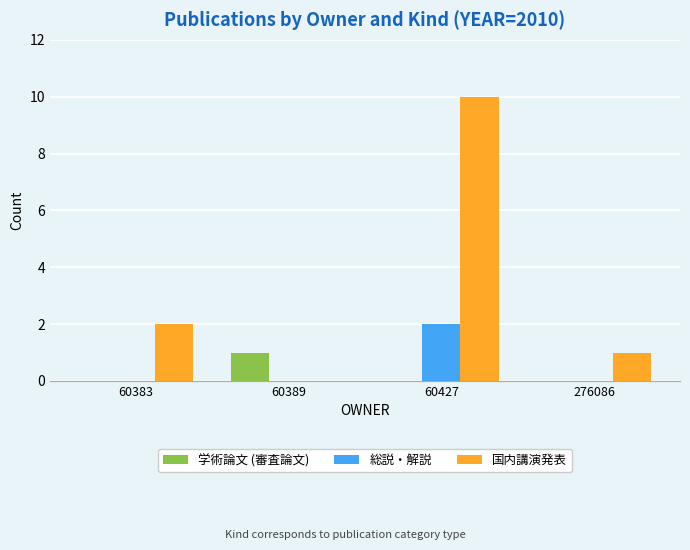

True or false: 国内講演発表 has a value of 3 at 60383.

False